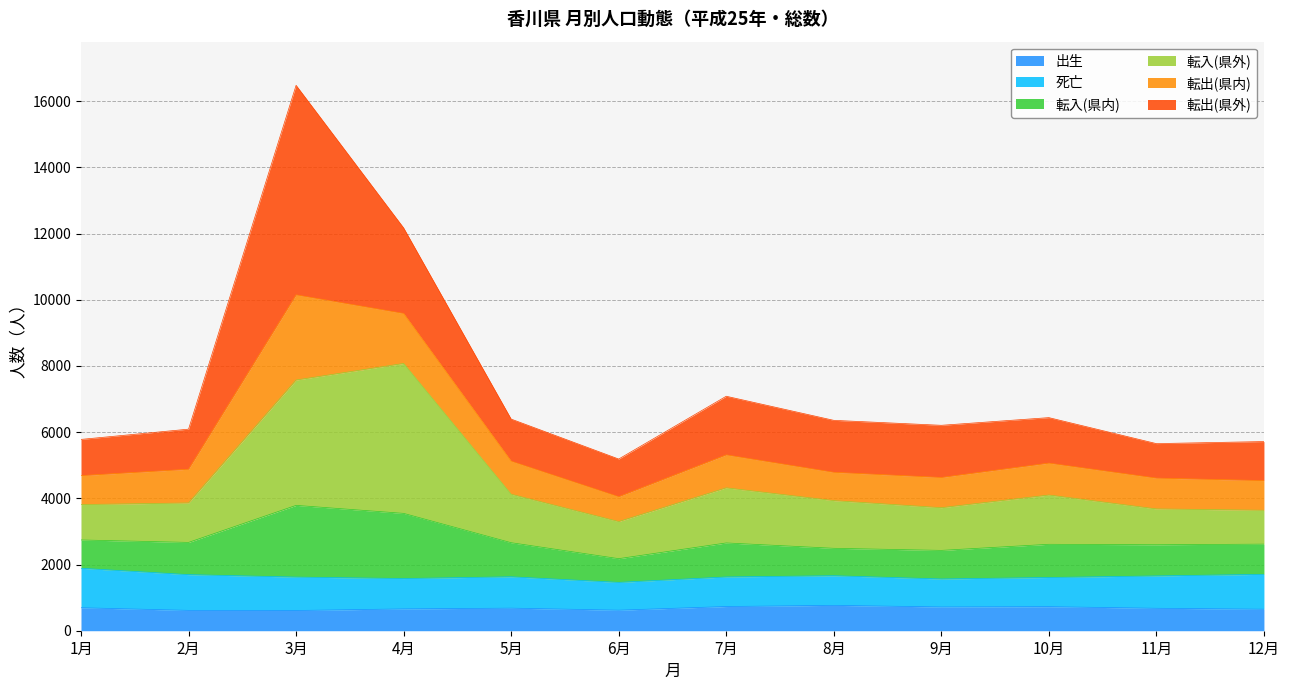

What is the total value across all series at 6月?

5187